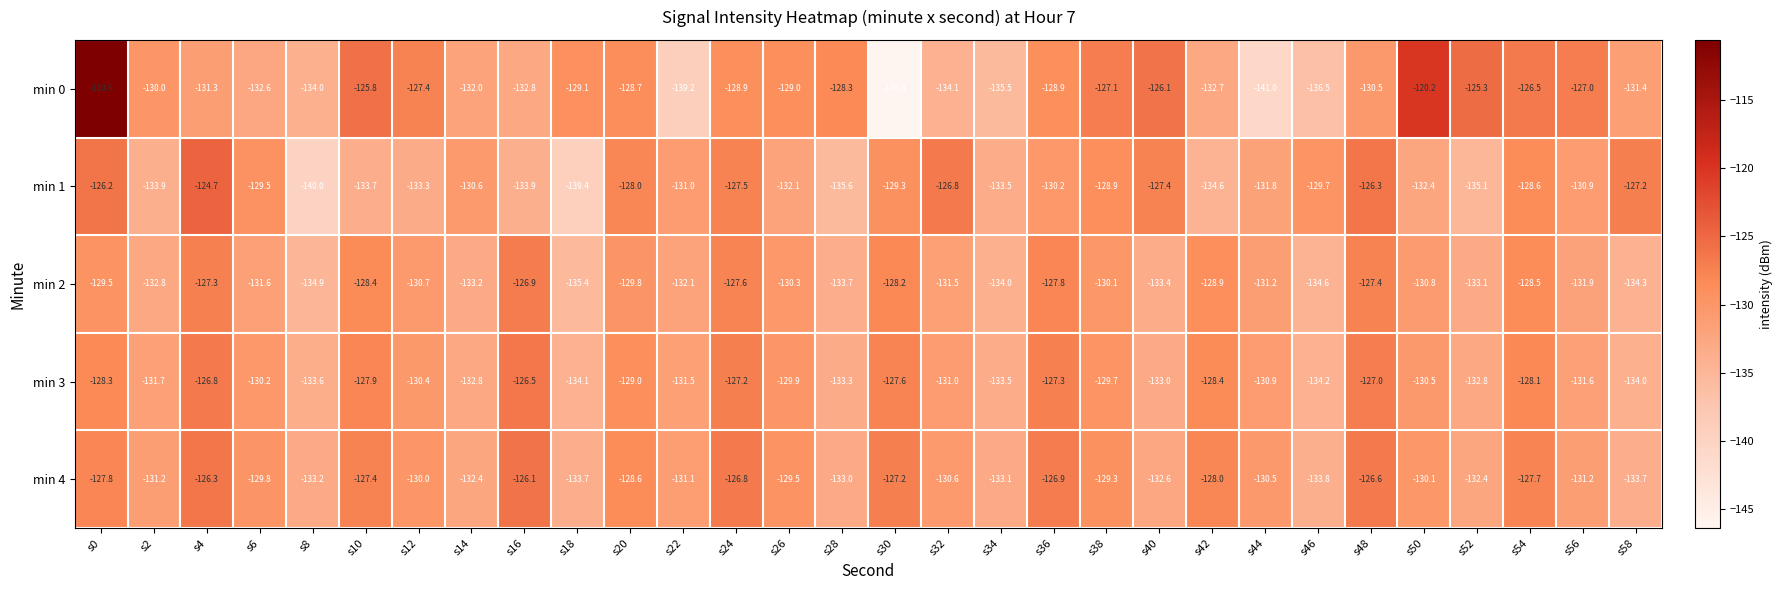

Is it true that min 1 equals -133.9 at s16?

True